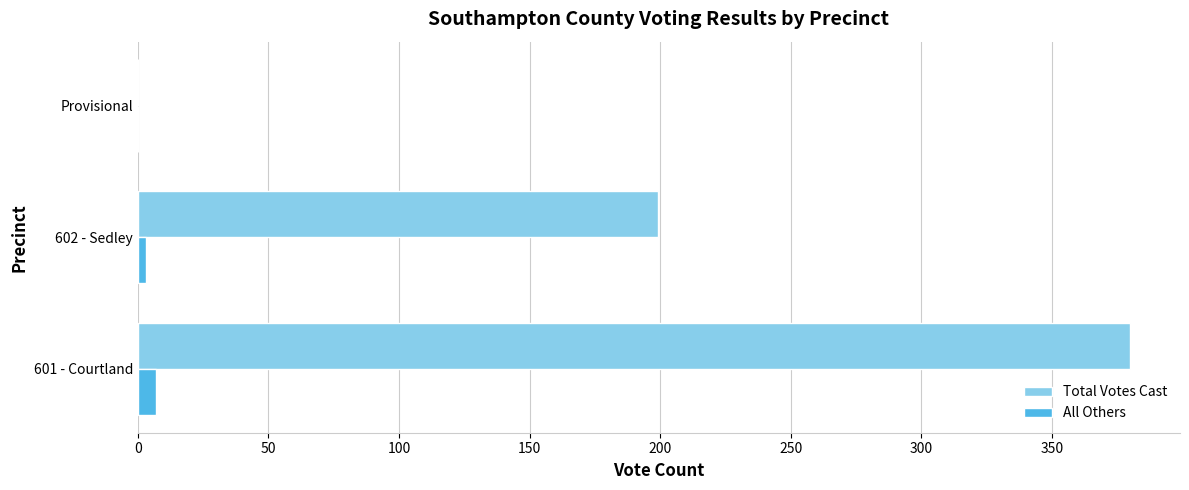

What is the greatest value displayed?

380